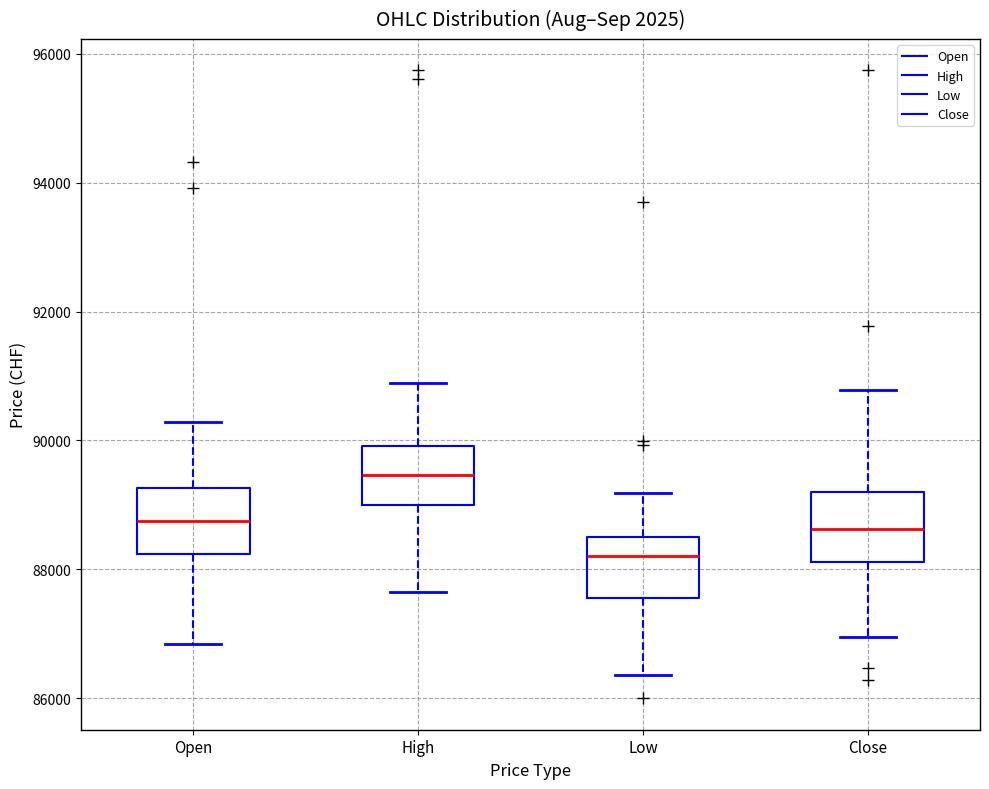

Reading left to right, transcribe this box plot: for each box, give where its median line is, the range the box spans, and where its two whiskers end, as read against the y-axis. The values are not printed on the chart, so give them approximately, as read against the axis.

Open: median 88800, box 88200 to 89200, whiskers 86800 to 90200
High: median 89400, box 89000 to 90000, whiskers 87600 to 90800
Low: median 88200, box 87600 to 88600, whiskers 86400 to 89200
Close: median 88600, box 88200 to 89200, whiskers 87000 to 90800